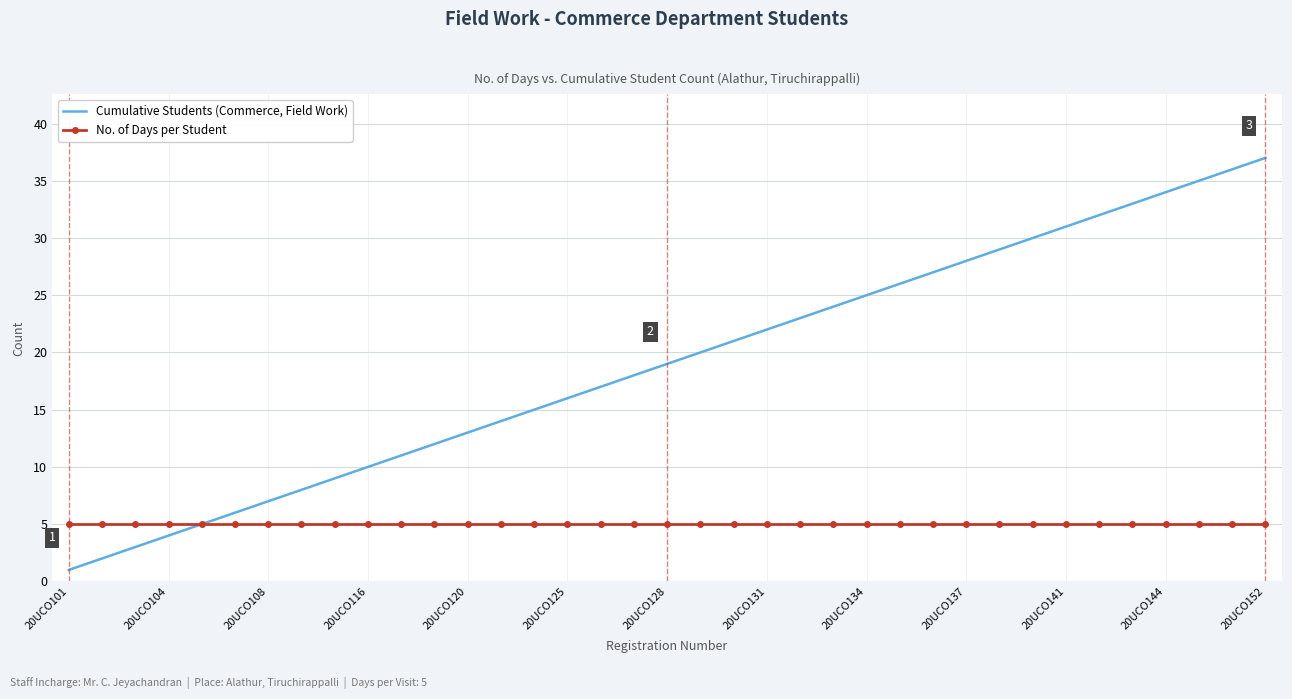

Which series has the largest total across all categories?

Cumulative Students (Commerce, Field Work)